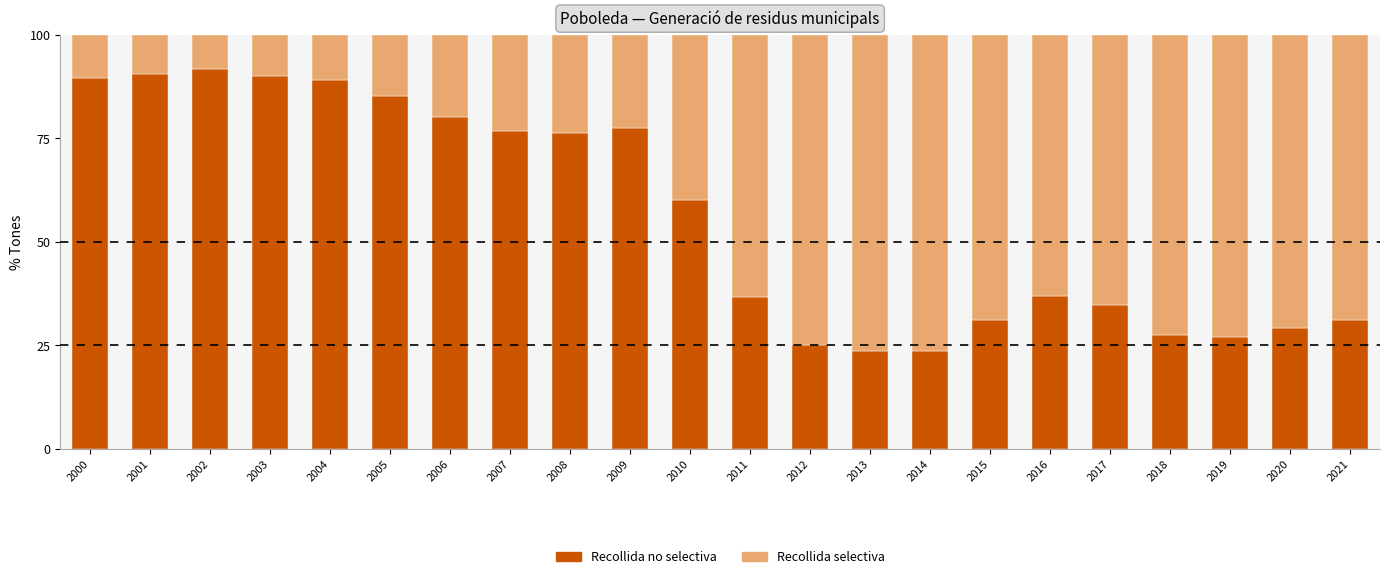

What is the value of the Recollida no selectiva bar at the 10th from the left?

77.5